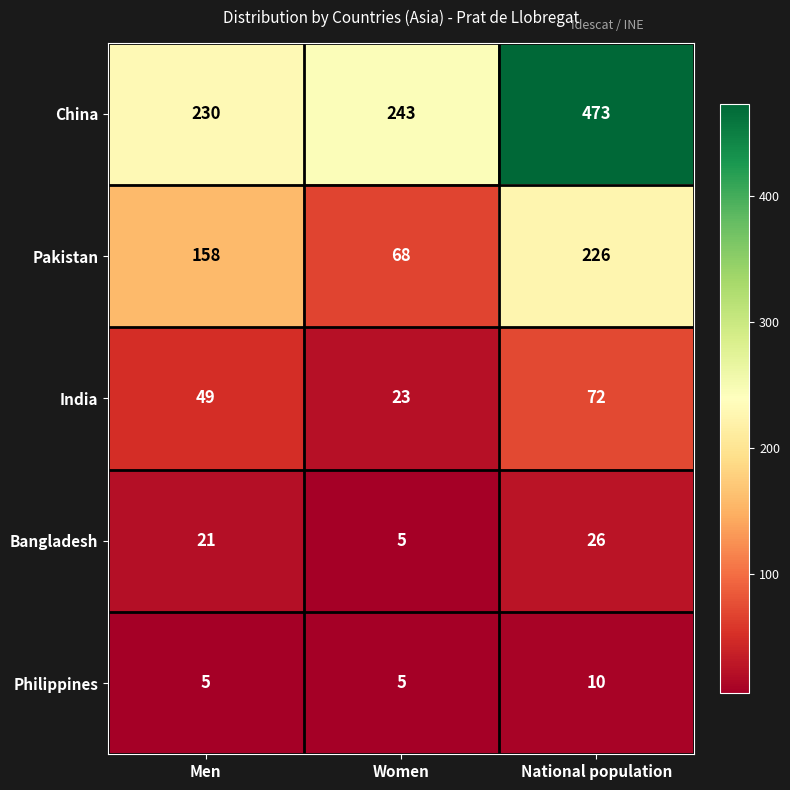

What is the smallest value displayed?

5